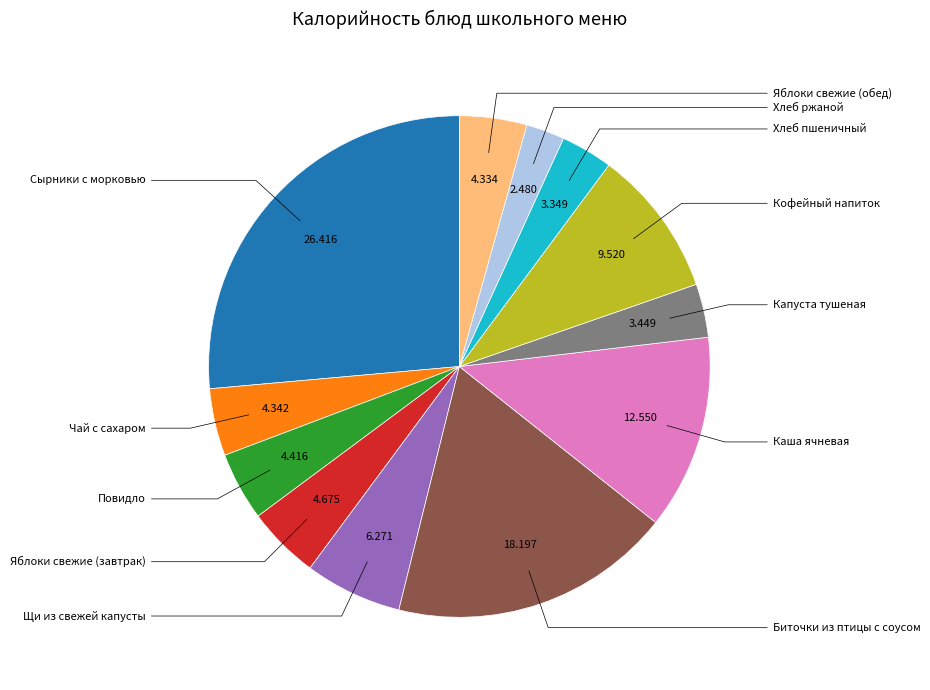

Approximately how many times larger is the value at Каша ячневая compared to Биточки из птицы с соусом?

0.7